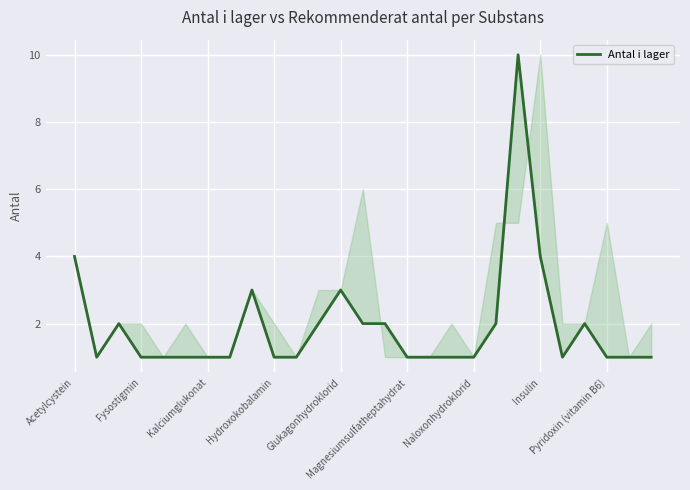

How many series are shown in this chart?

1